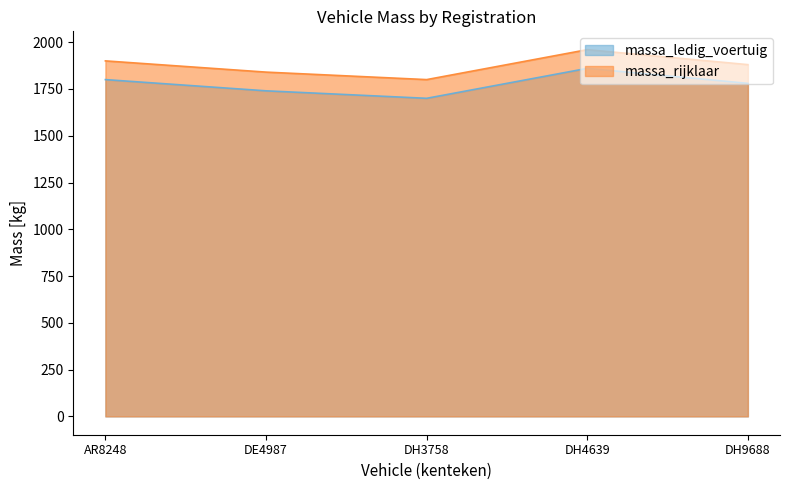

How many lines are shown in the chart?

2